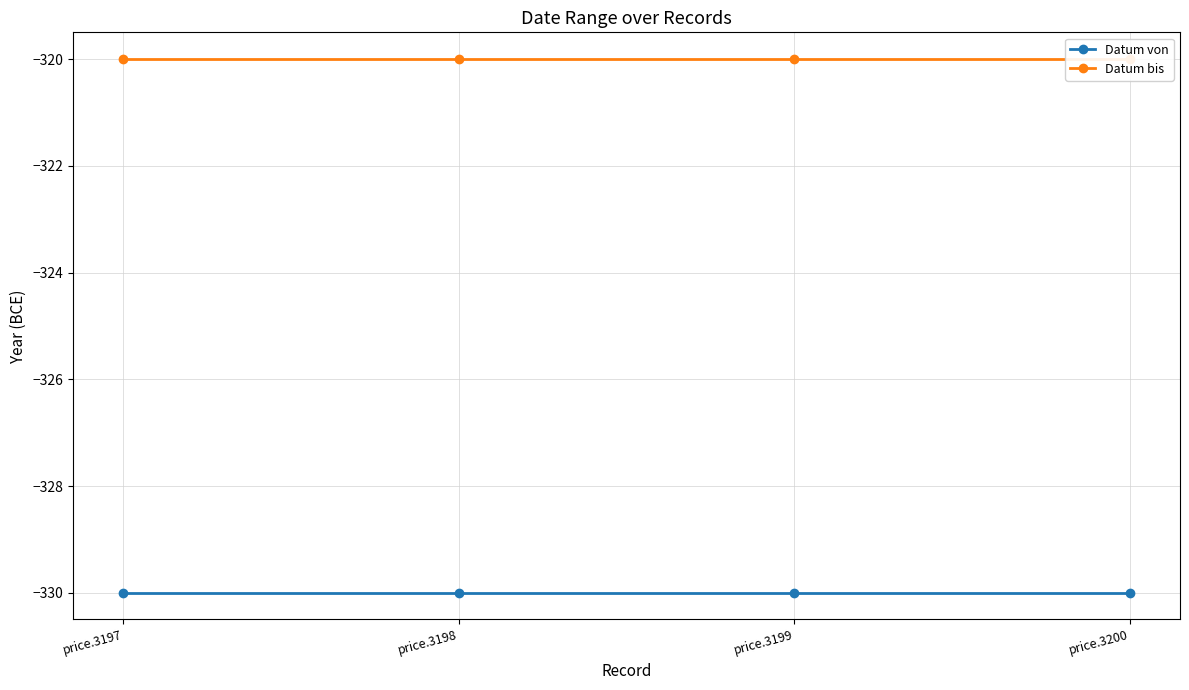

True or false: Datum bis has a value of -320 at price.3200.

True